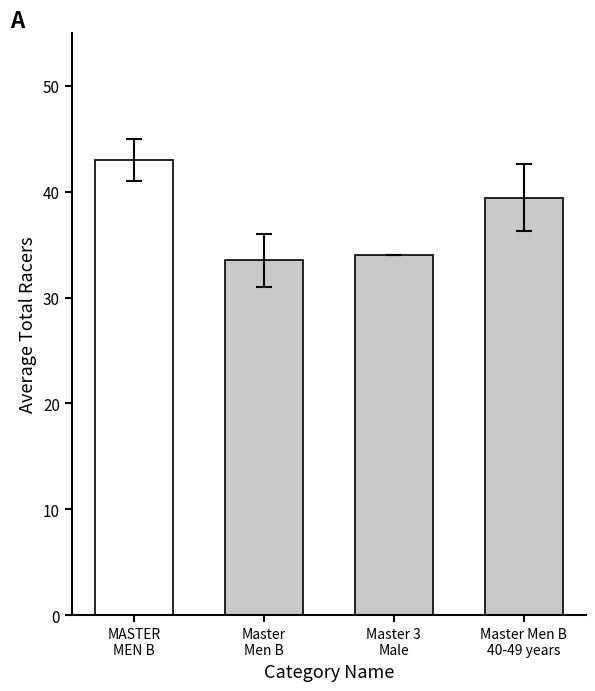

List the labels in order of value, largest first.

MASTER
MEN B, Master Men B
40-49 years, Master 3
Male, Master
Men B